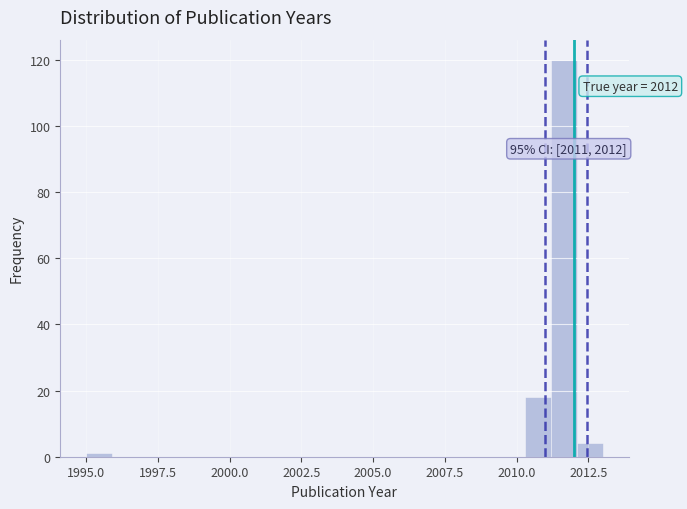

Around what value on the x-axis is the tallest bar? Give the approximate position of its centre, as read against the axis.

2011.5